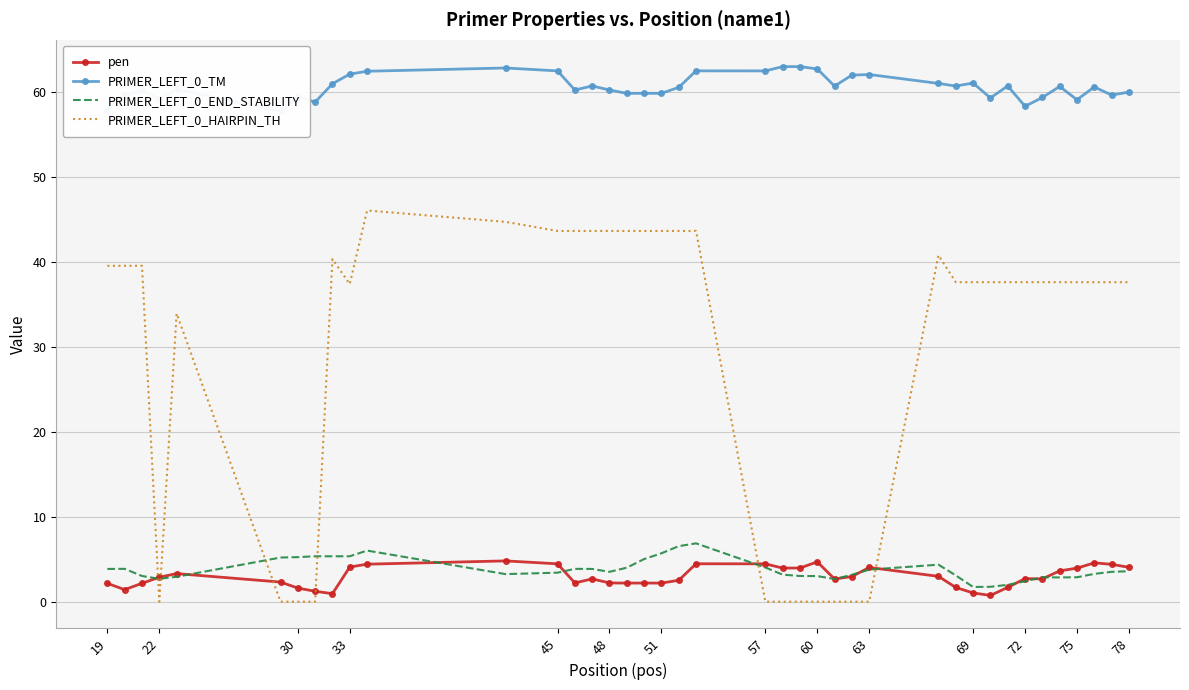

True or false: PRIMER_LEFT_0_HAIRPIN_TH and PRIMER_LEFT_0_END_STABILITY cross at least once.

True